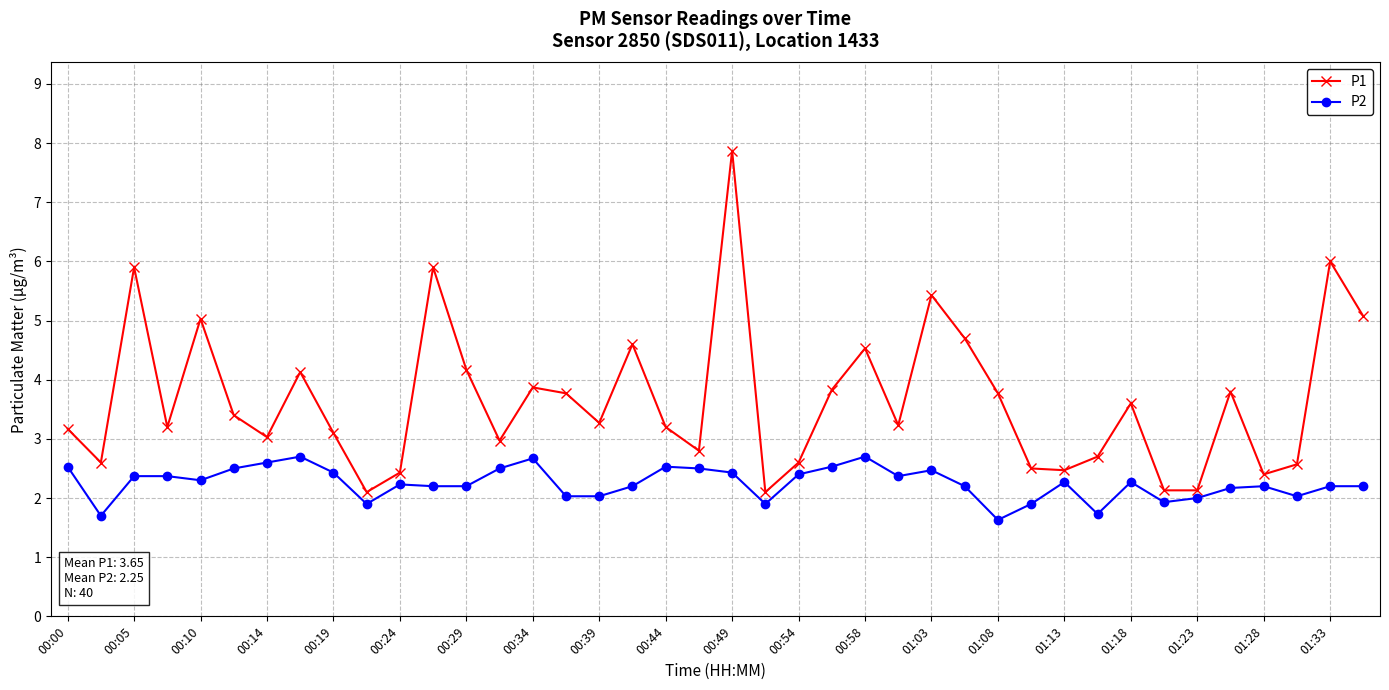

What is the minimum value for P2?

1.6